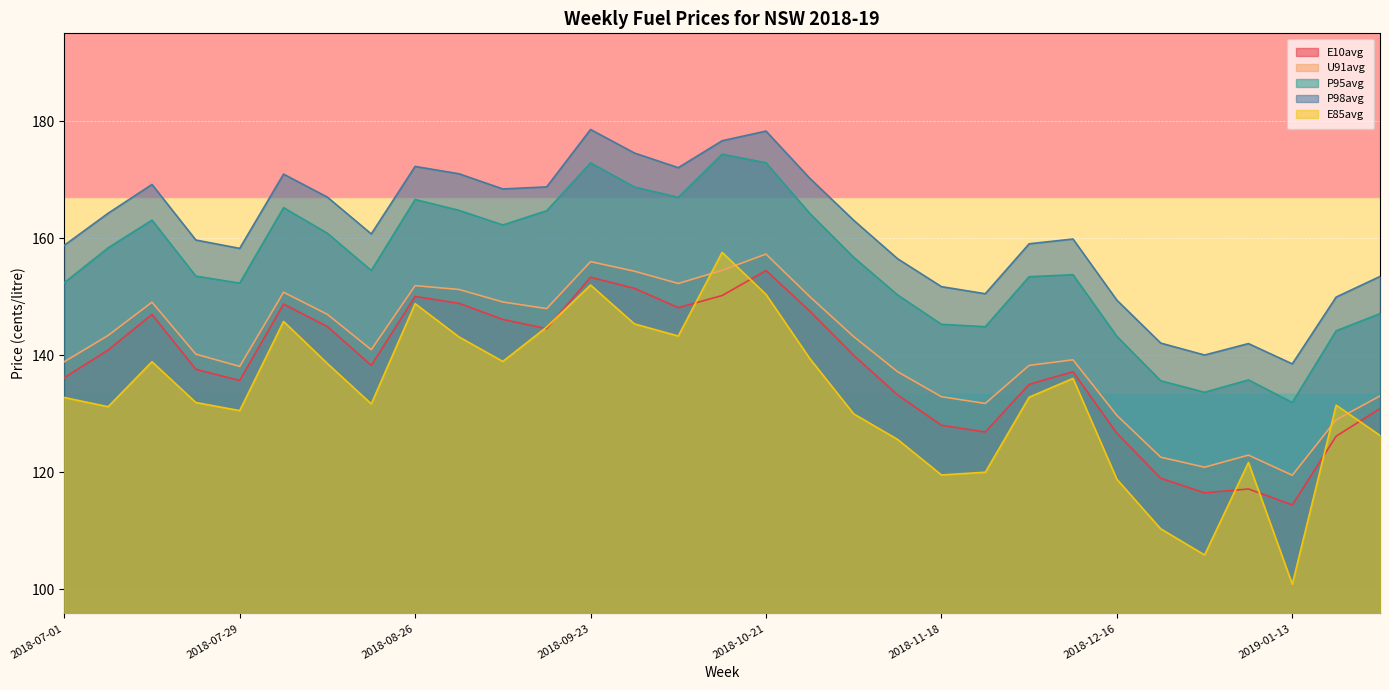

In P95avg, how many points are lower than both neighbors (excluding endpoints)?

7